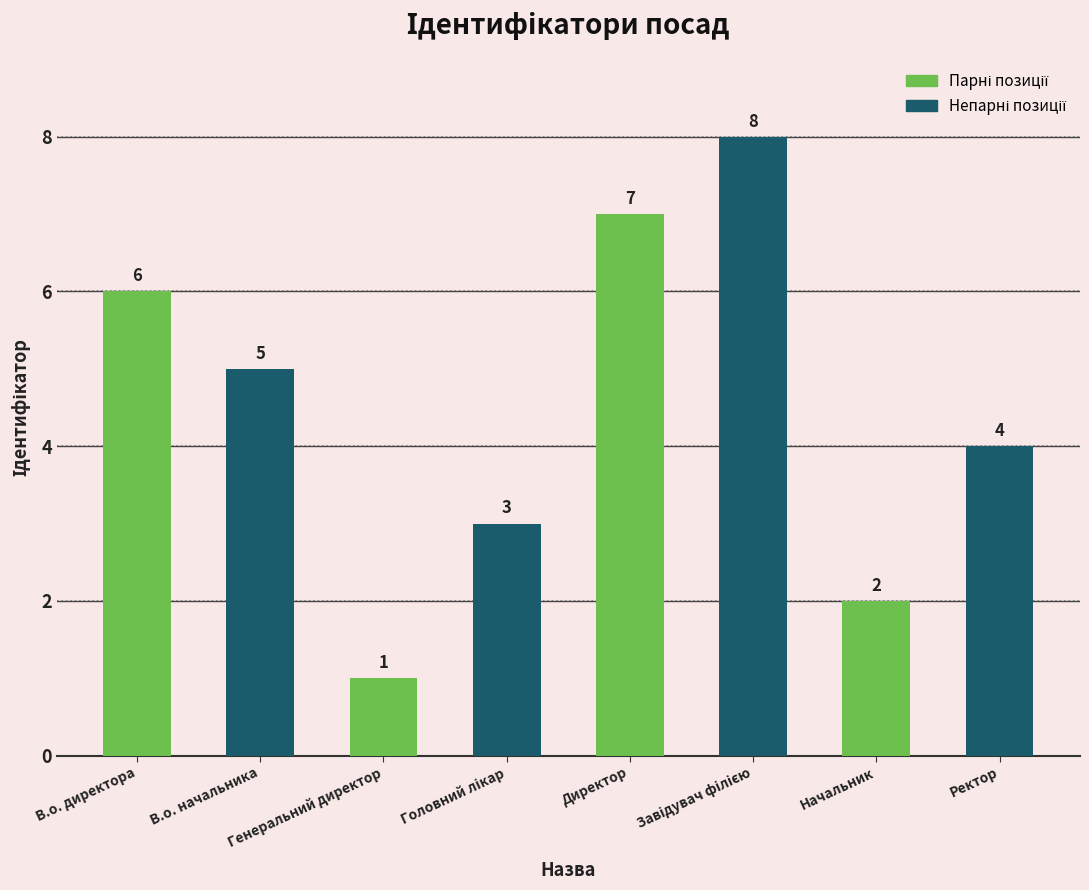

What is the change in value from В.о. начальника to Генеральний директор?

-4